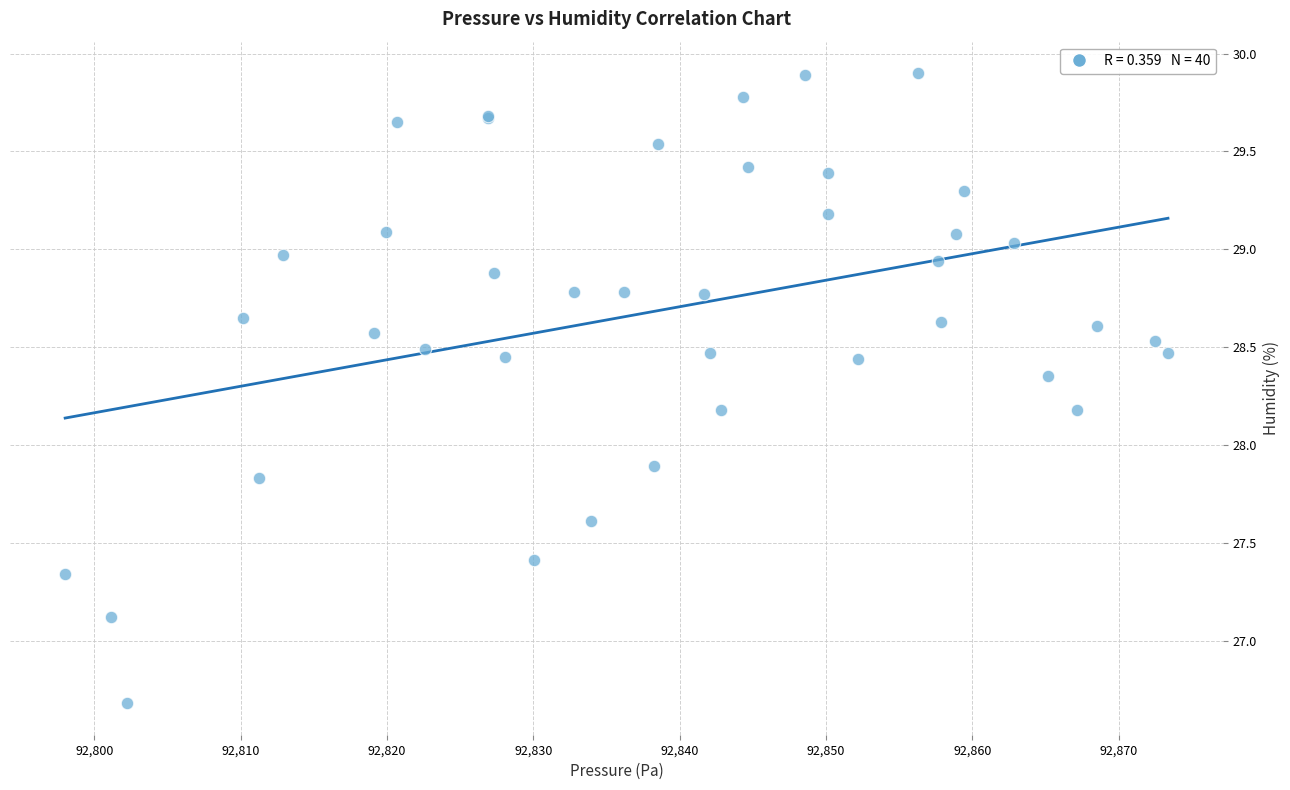

What Y value in the scatter plot is closest to 28?

27.9